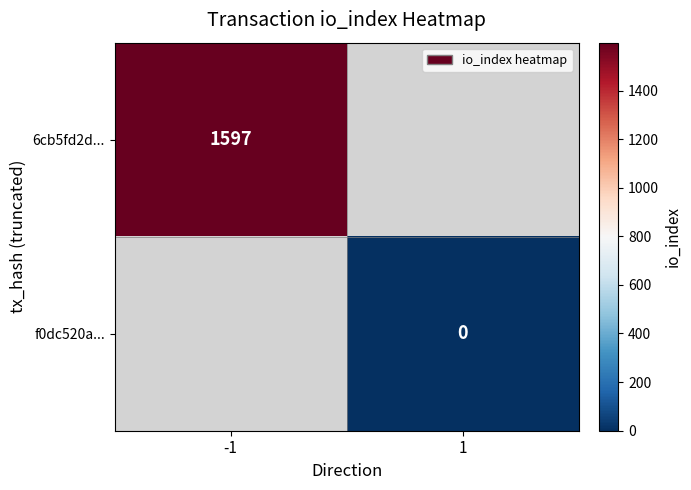

The 6cb5fd2d... series shows 1597.0 at -1. True or false?

True